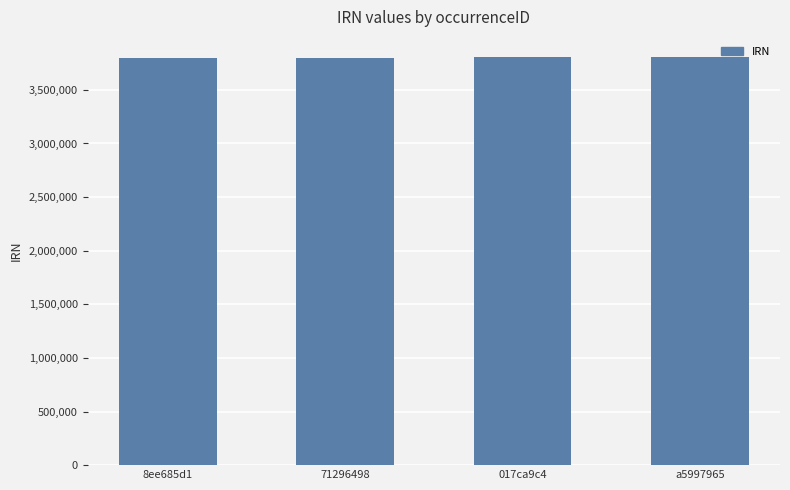

Does the chart contain stacked bars?

No